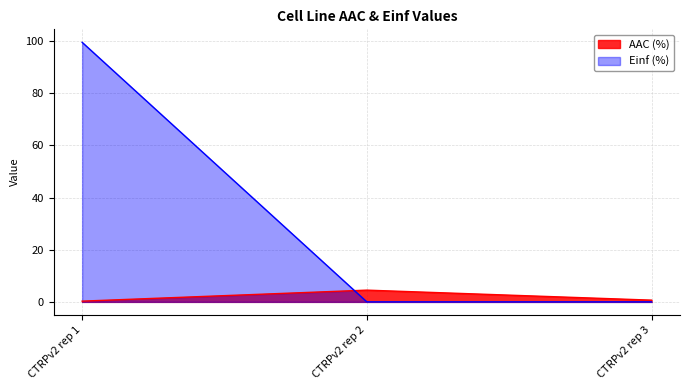

How many lines are shown in the chart?

2